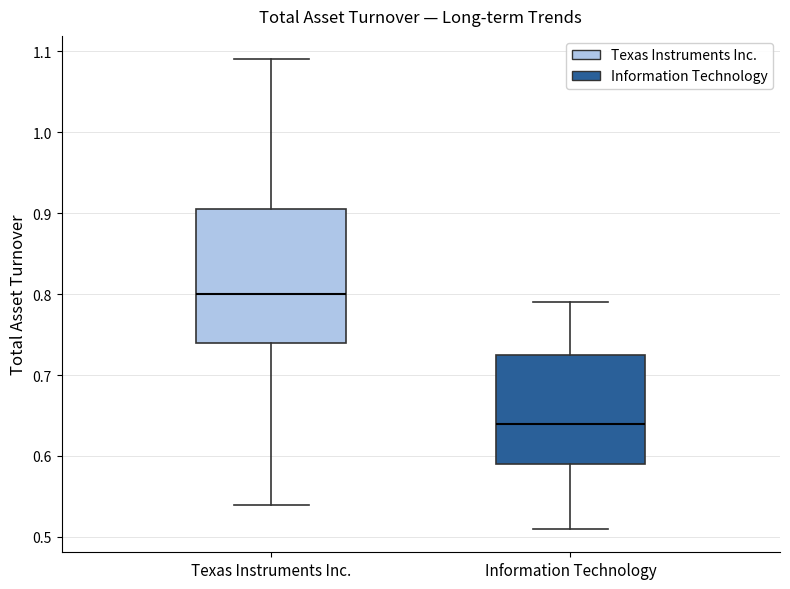

Reading left to right, read every box against the y-axis: the position of its median line, the range the box covers, and the ends of its whiskers. The values are not printed on the chart, so give them approximately, as read against the axis.

Texas Instruments Inc.: median 0.80, box 0.74 to 0.91, whiskers 0.54 to 1.09
Information Technology: median 0.64, box 0.59 to 0.73, whiskers 0.51 to 0.79